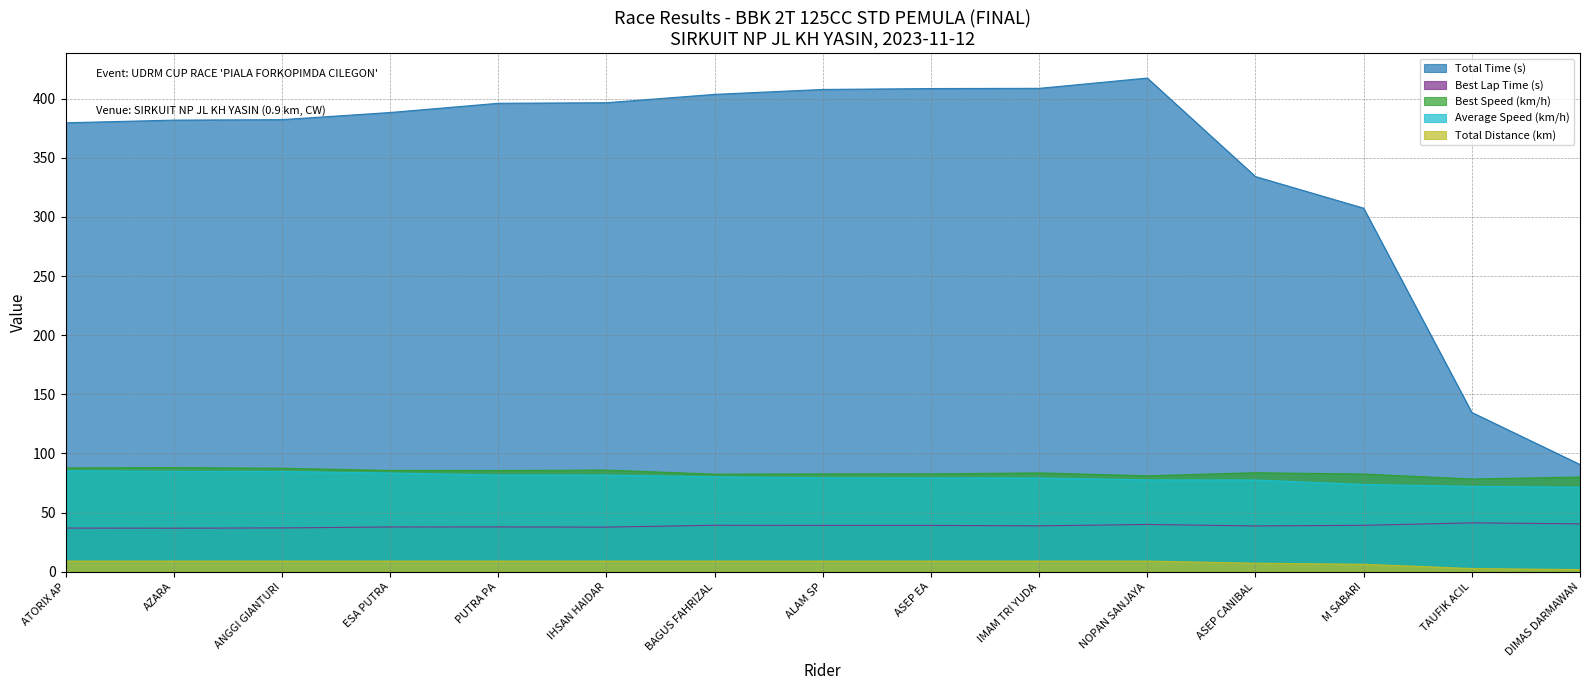

Where does the Total Time (s) series first go above 388?

ESA PUTRA